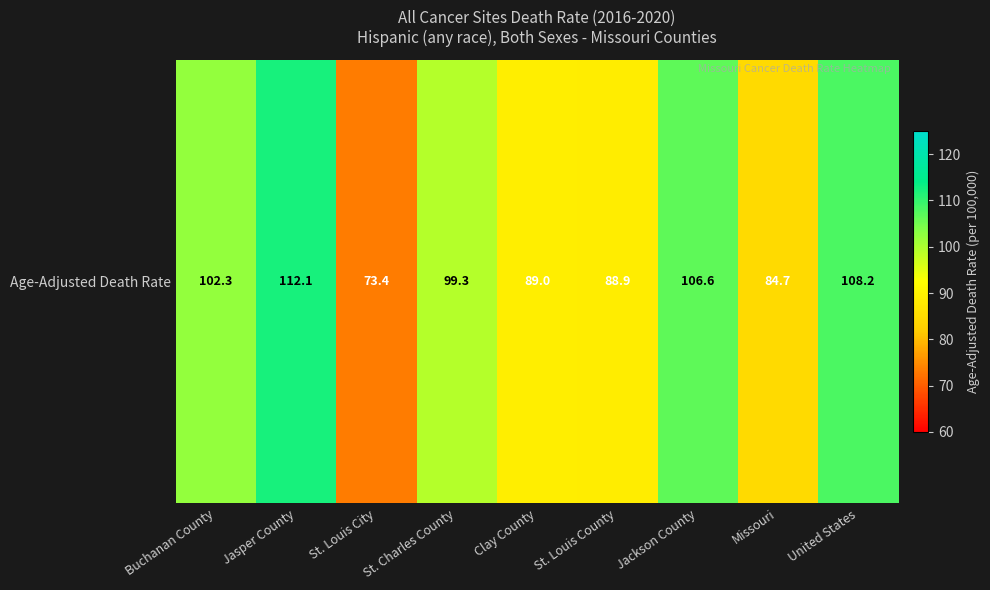

What is the difference between the maximum and minimum values?

38.7